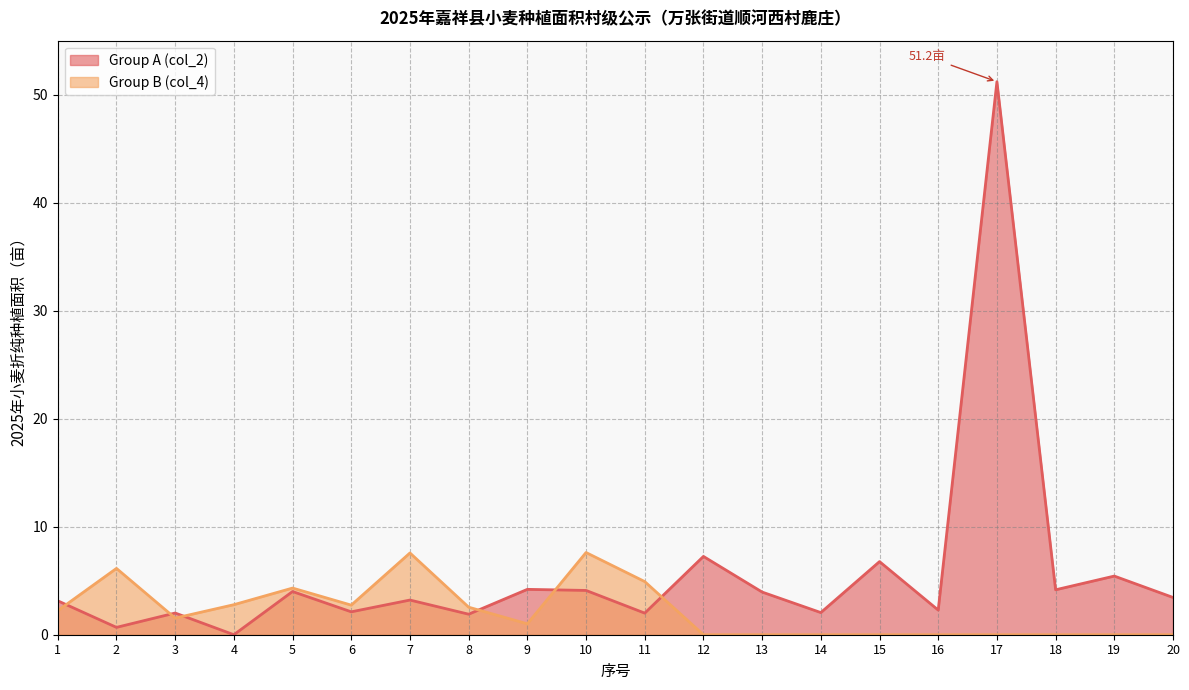

At which category does the chart reach its peak across all series?

17